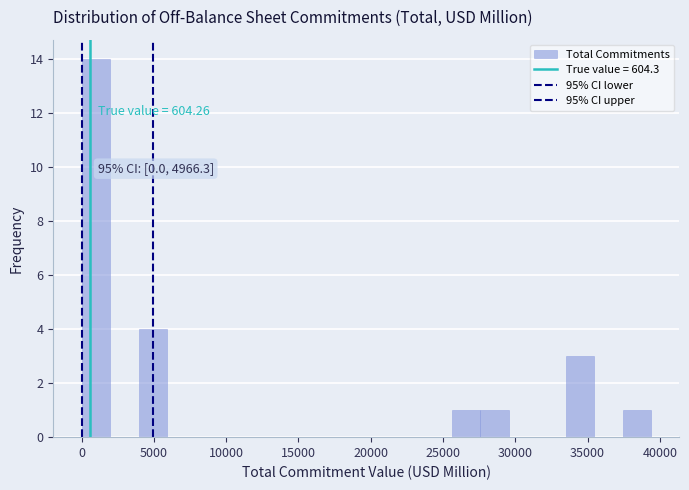

Read against the x-axis, roughly where is the centre of the tallest bar?

1000